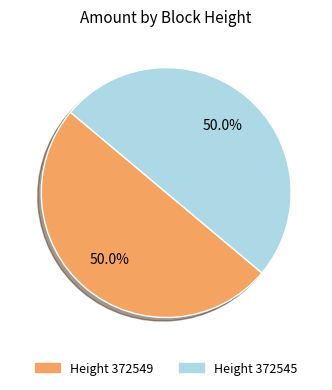

Count the number of slices in the pie.

2